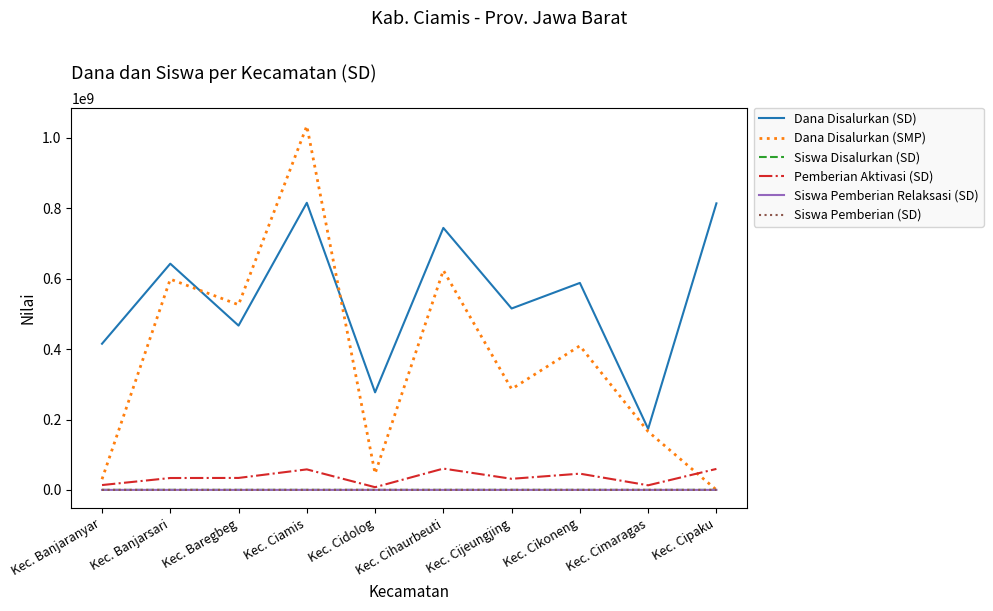

After their last crossing, which series has the higher values: Dana Disalurkan (SMP) or Siswa Disalurkan (SD)?

Siswa Disalurkan (SD)